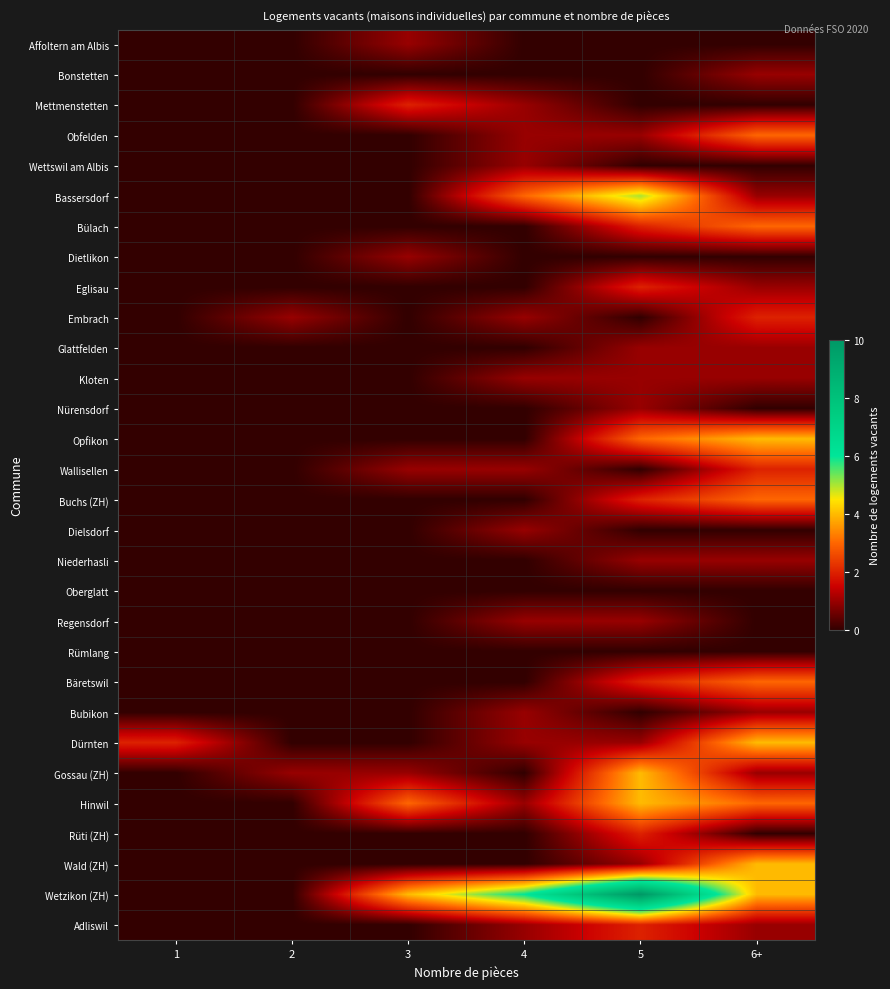

Which series has the largest range (max minus min)?

Wetzikon (ZH)